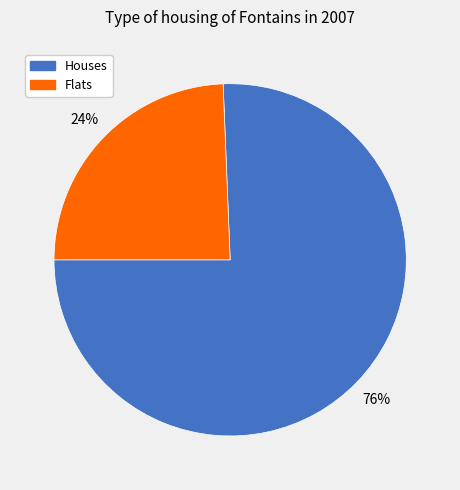

Is the sum of Houses and Flats greater than half?

Yes